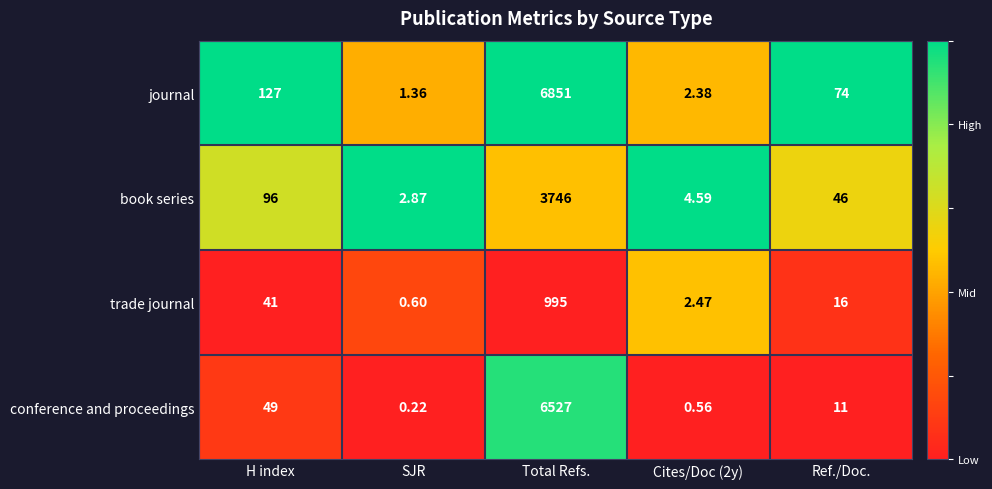

What is the spread (max minus min) of values at Ref./Doc.?

63.0